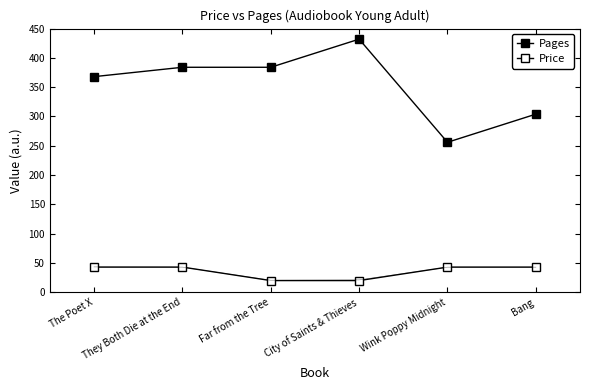

How many interior local peaks does the Pages series have?

1